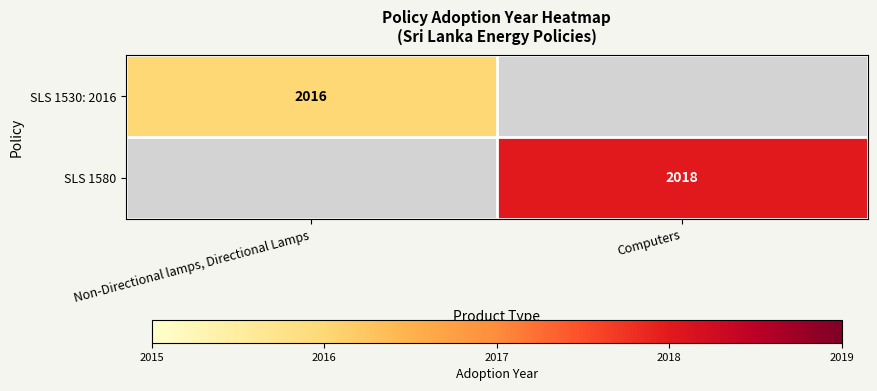

The value of SLS 1530: 2016 at Non-Directional lamps, Directional Lamps is 2016. True or false?

True